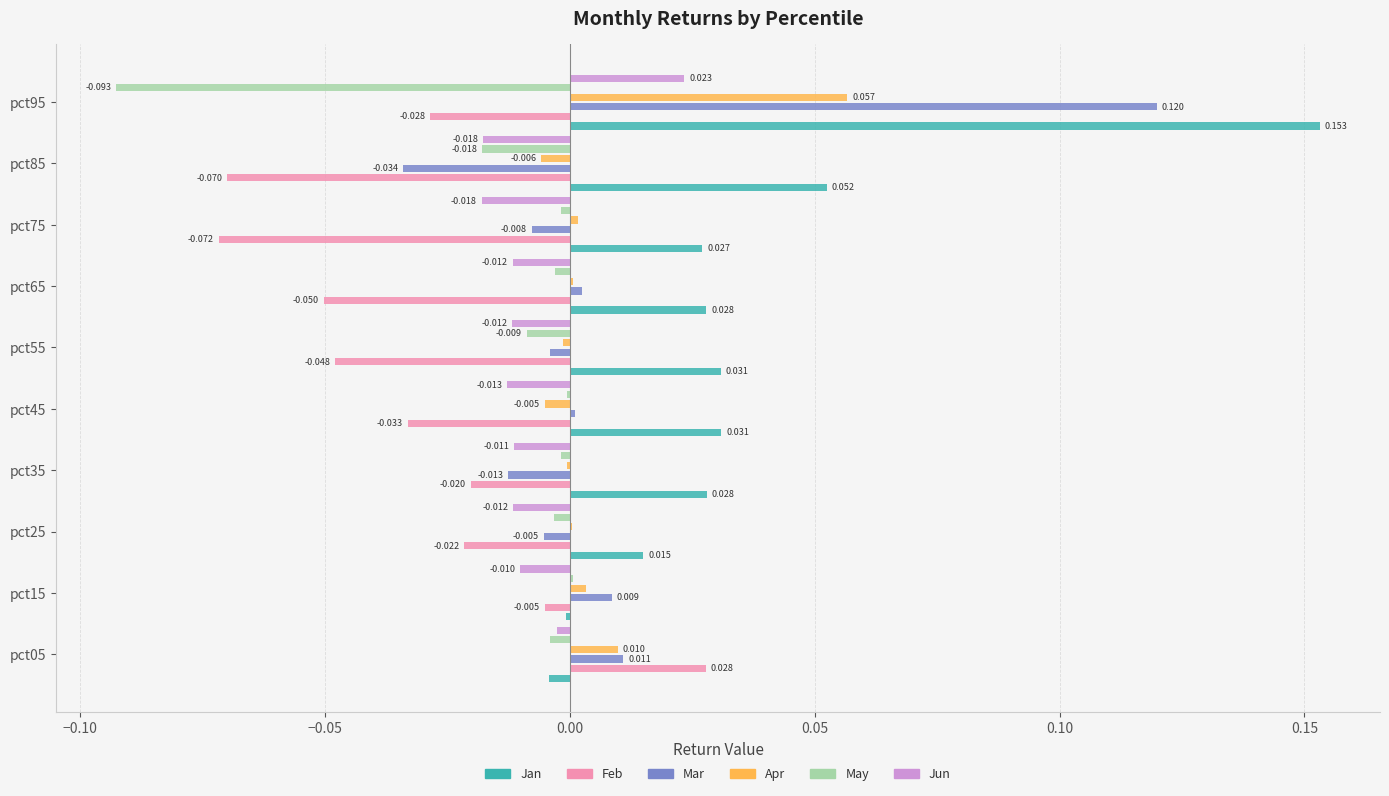

What are all the series names shown in the legend?

Jan, Feb, Mar, Apr, May, Jun